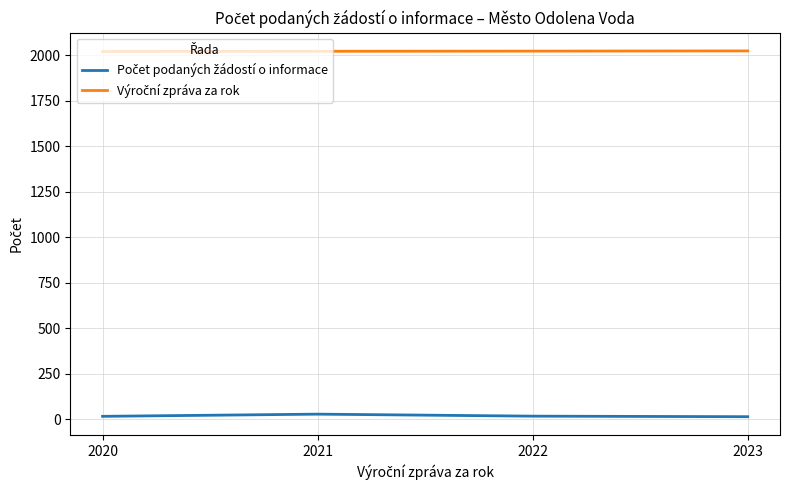

At how many categories does at least one series exceed 659?

4